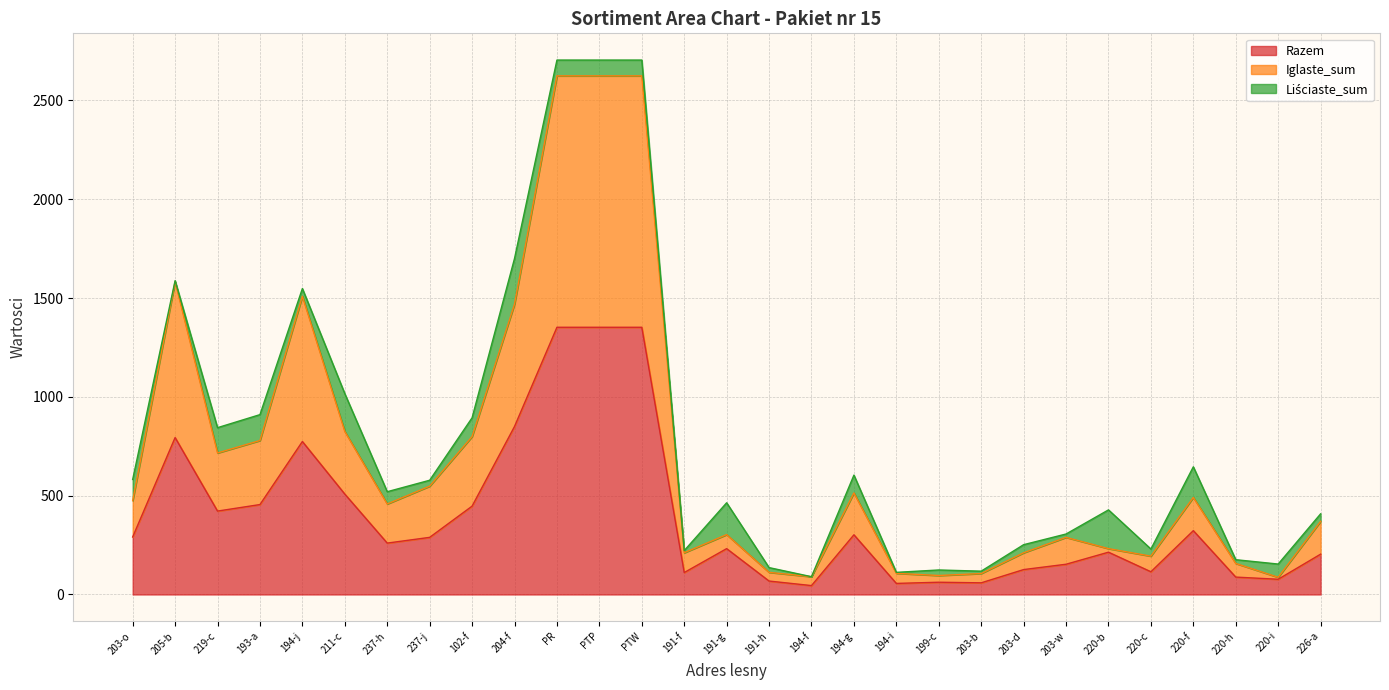

What is the minimum value for Razem?

45